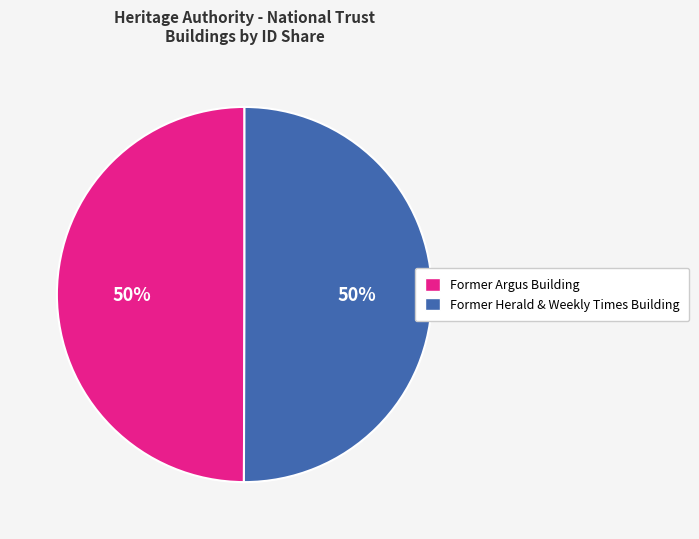

Do Former Argus Building and Former Herald & Weekly Times Building together represent more than half of the pie?

Yes